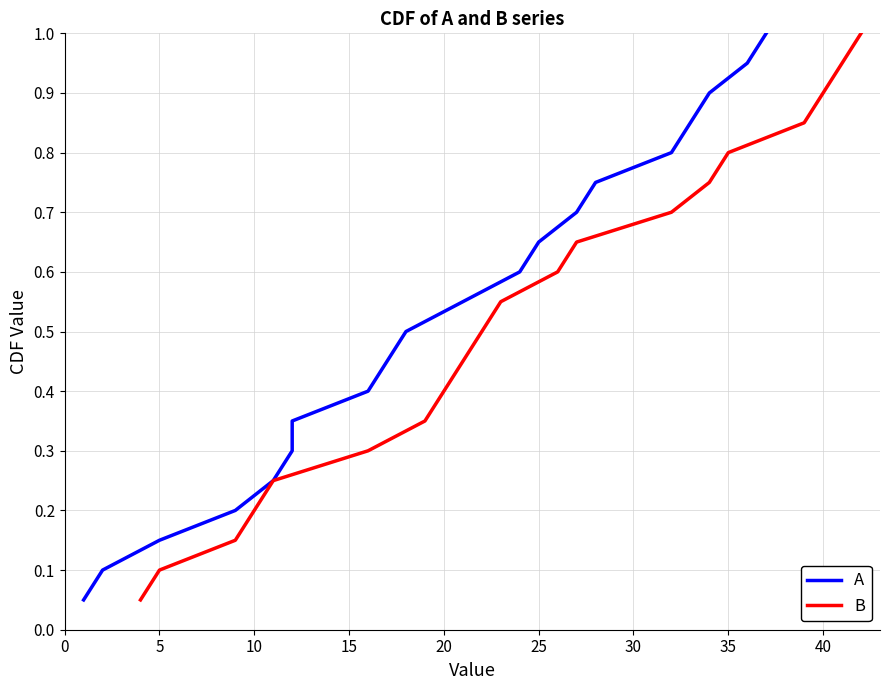

What are all the series names shown in the legend?

A, B